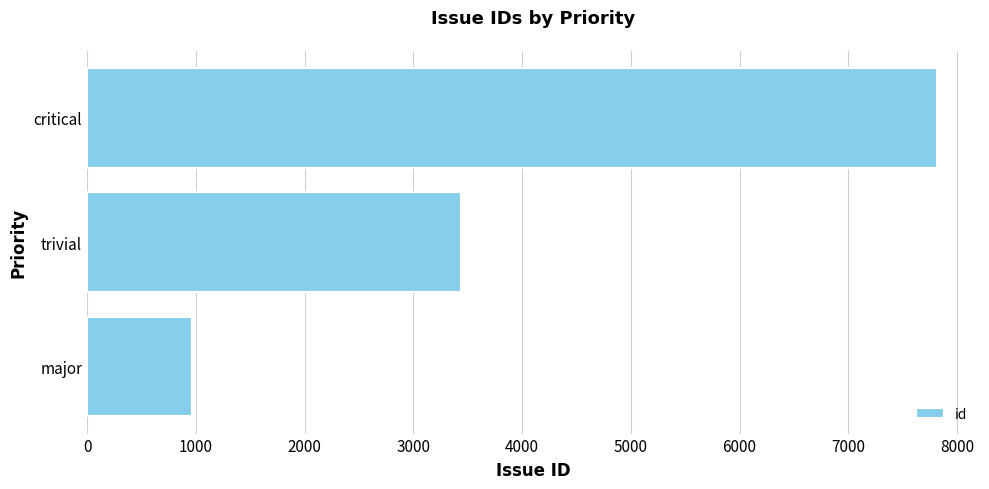

What is the maximum value shown in the chart?

7820